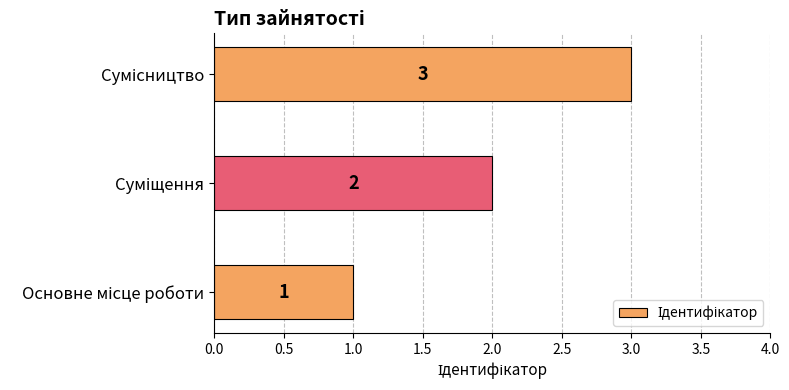

How many values are between 1 and 3?

3